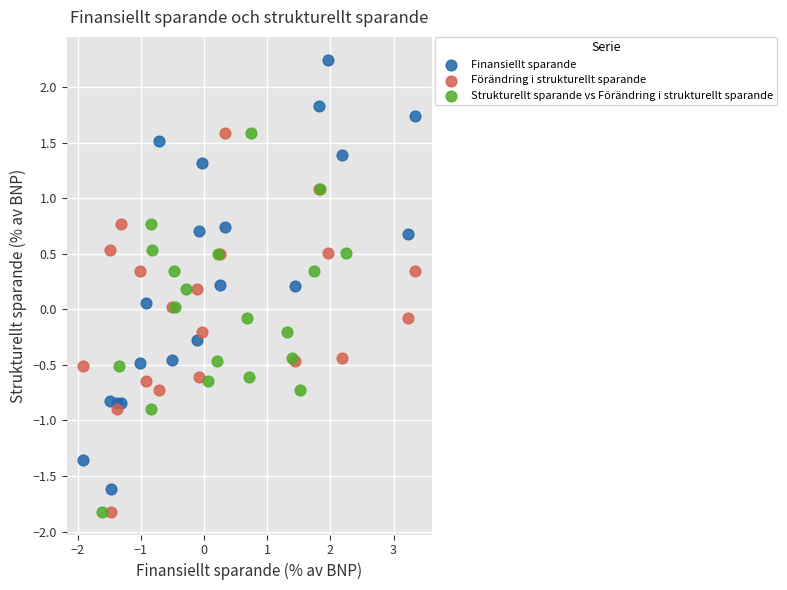

Which series has the widest spread of Y values?

Finansiellt sparande